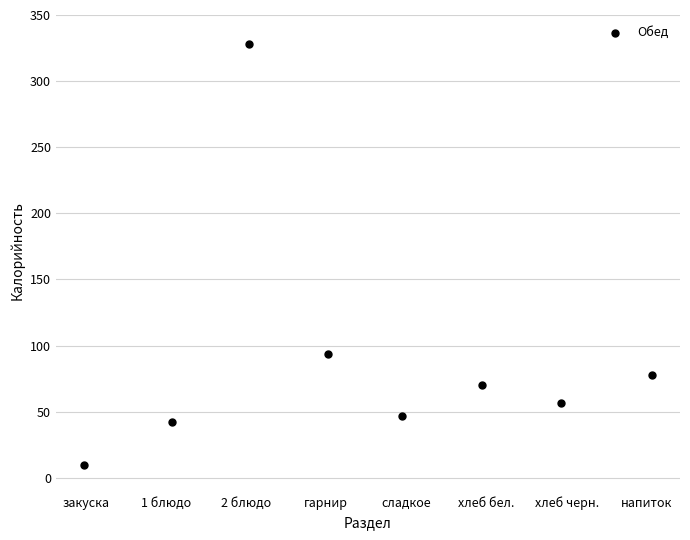

What Y value in the scatter plot is closest to 169?

94.0